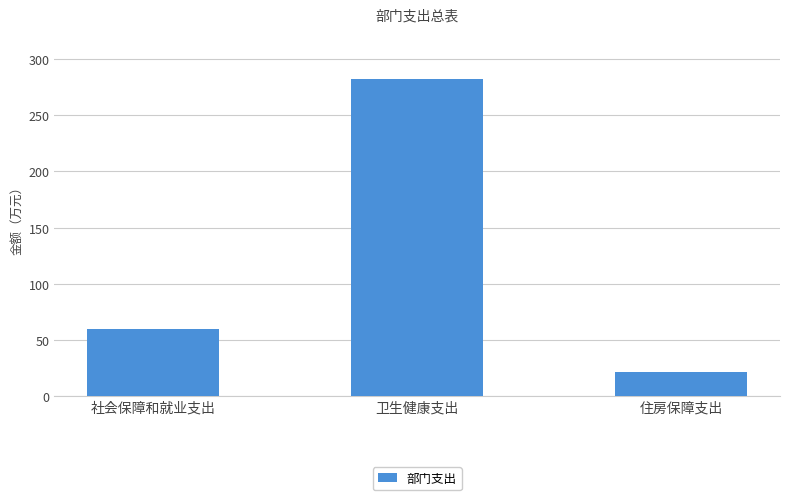

List the labels in order of value, largest first.

卫生健康支出, 社会保障和就业支出, 住房保障支出